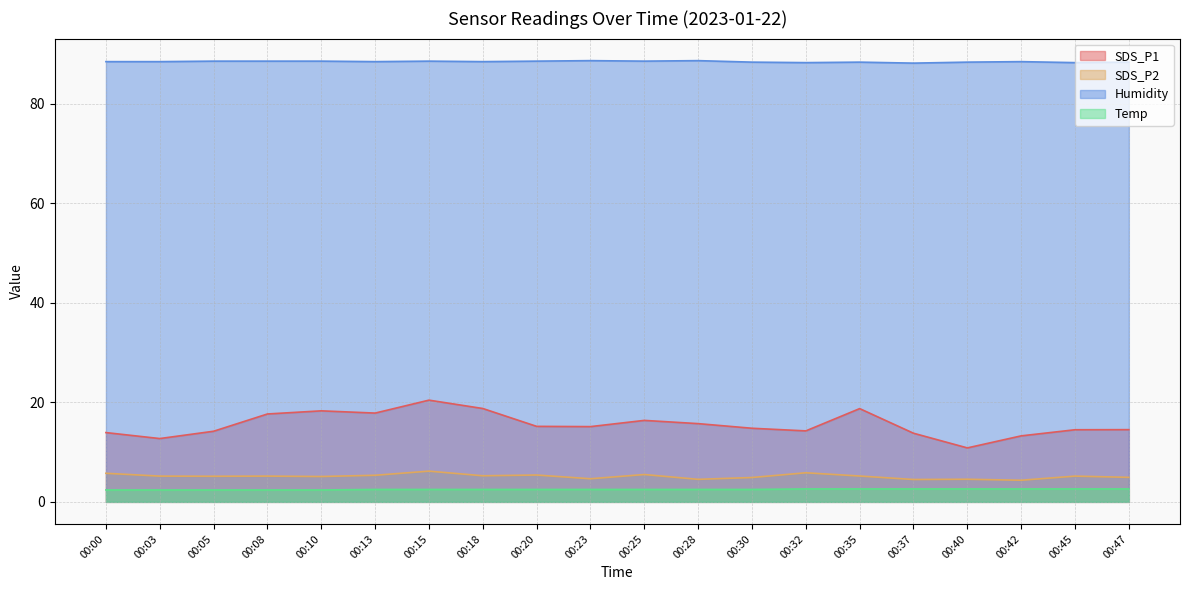

True or false: SDS_P2 and Humidity intersect in this chart.

False